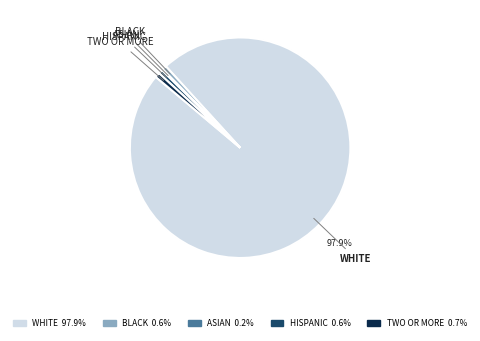

Is there a majority slice in this chart?

Yes